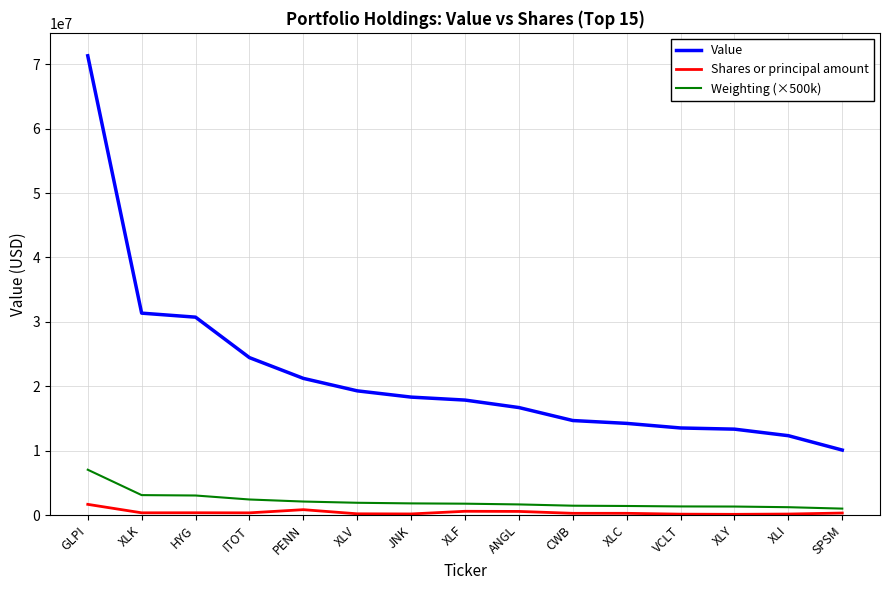

True or false: Shares or principal amount has a value of 265341 at XLC.

True